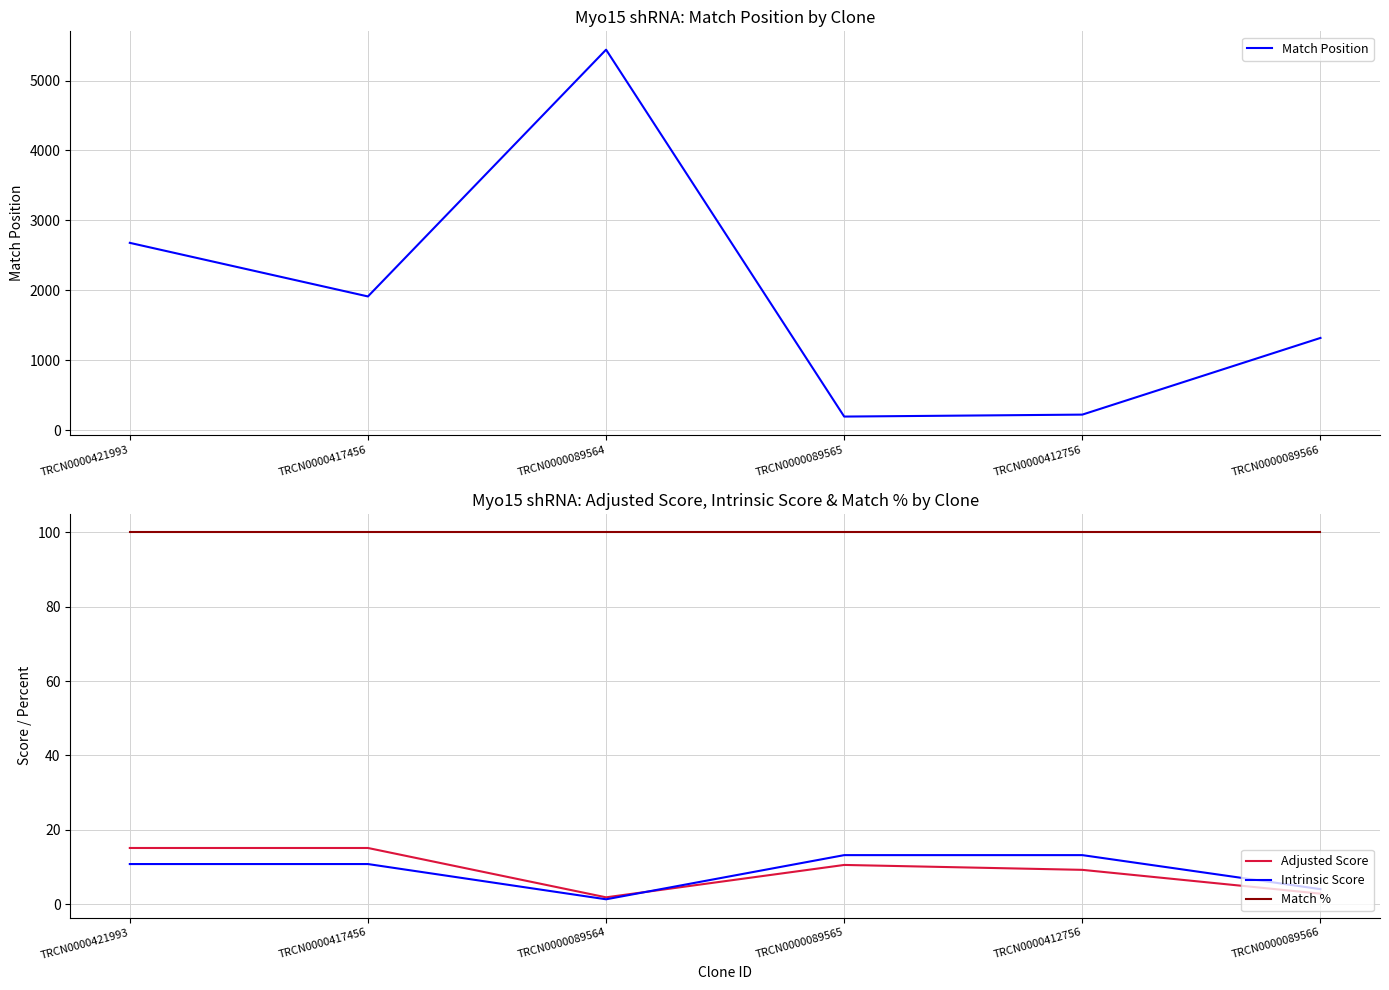

How many categories are shown in the chart?

6